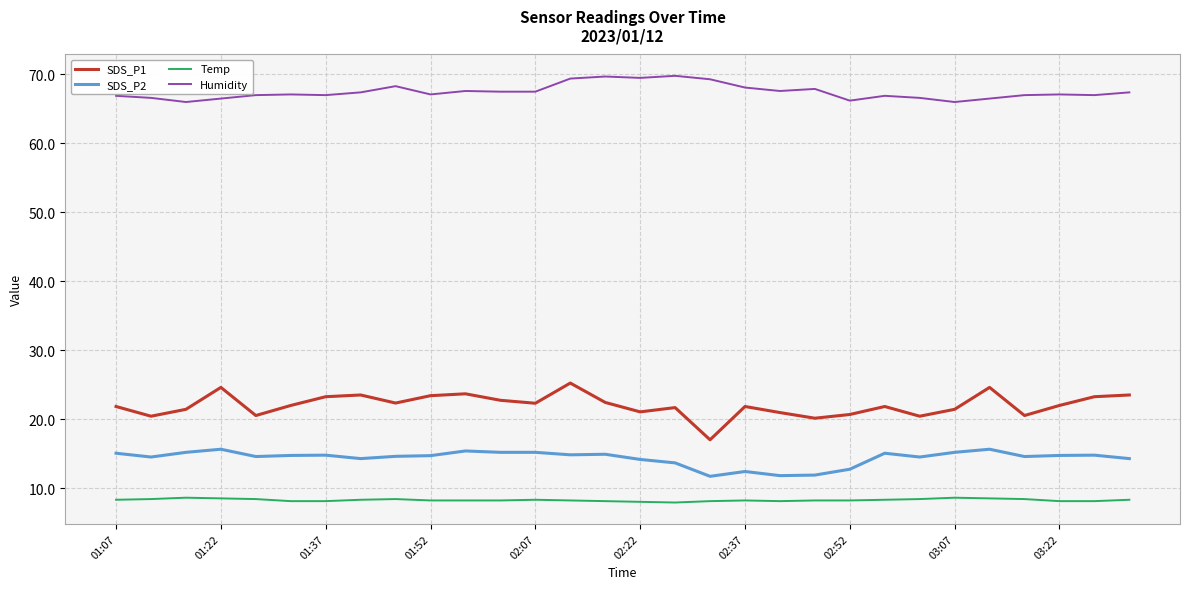

Is this an area chart (filled region under the line)?

No